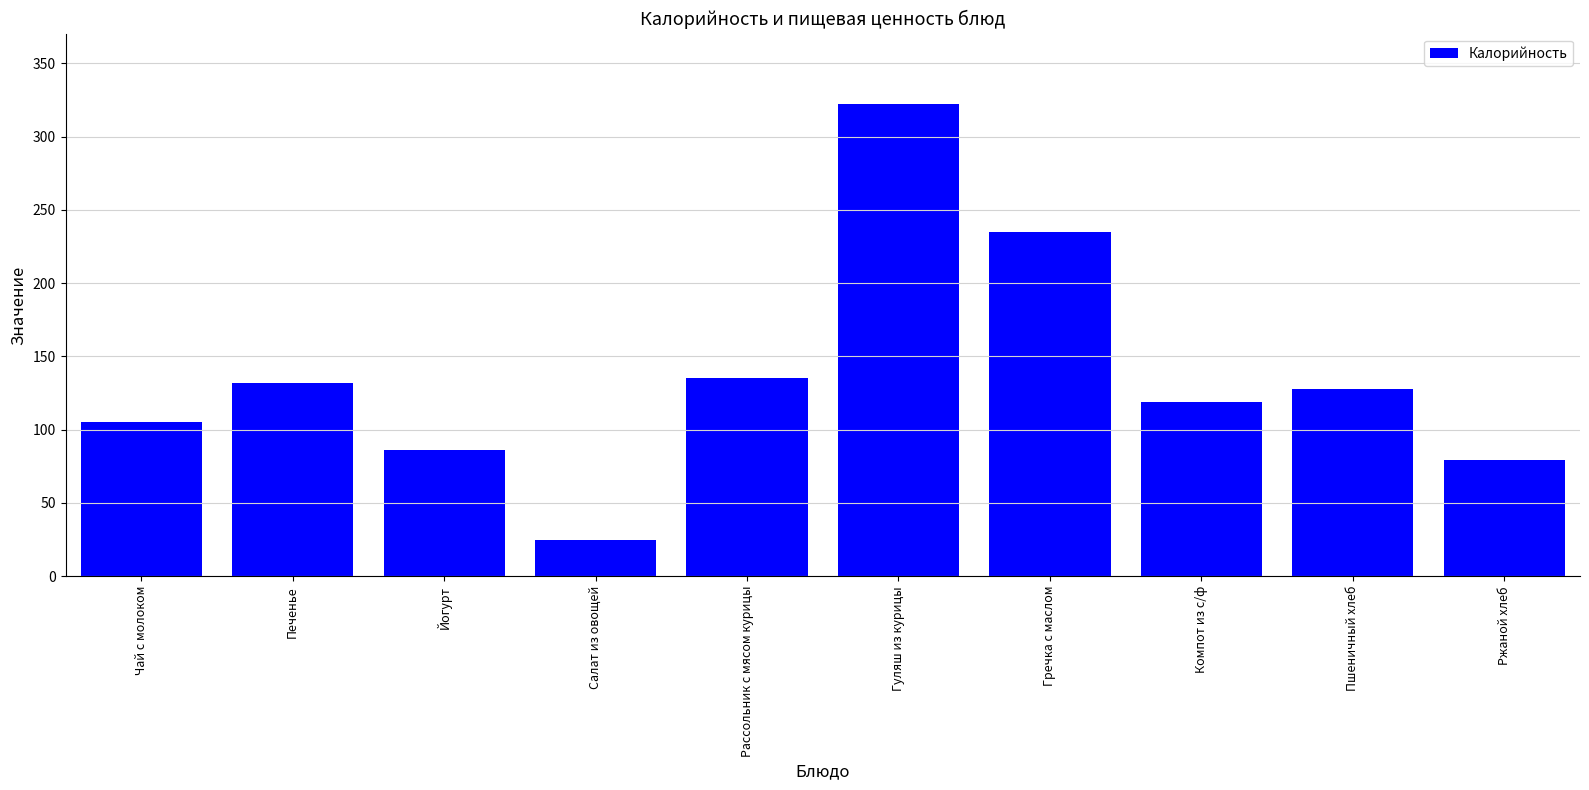

True or false: the data shows 65.3 at Печенье.

False